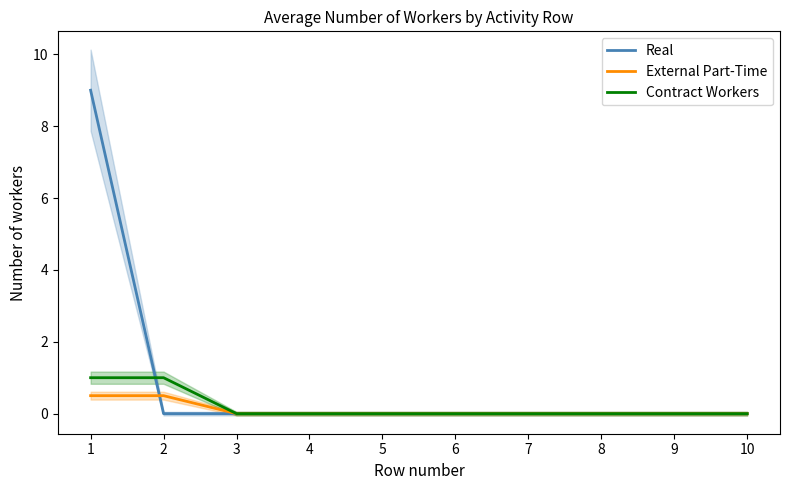

What is the average value of the Contract Workers series?

0.2